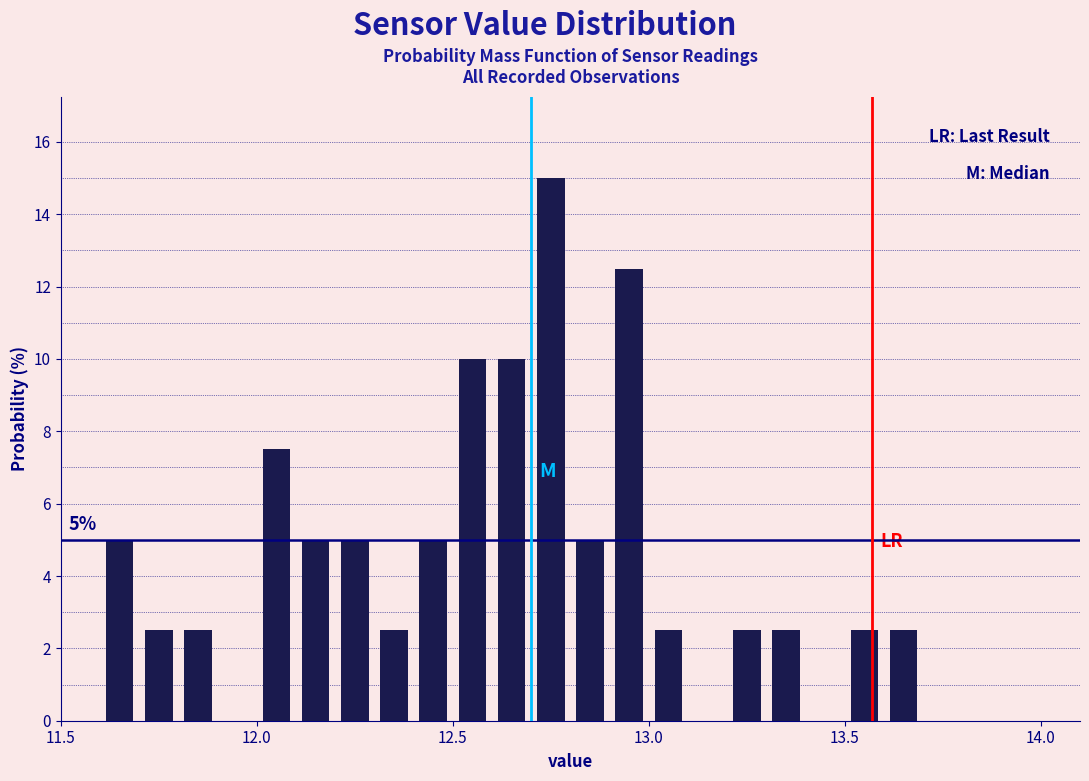

Around what value on the x-axis is the tallest bar? Give the approximate position of its centre, as read against the axis.

12.75